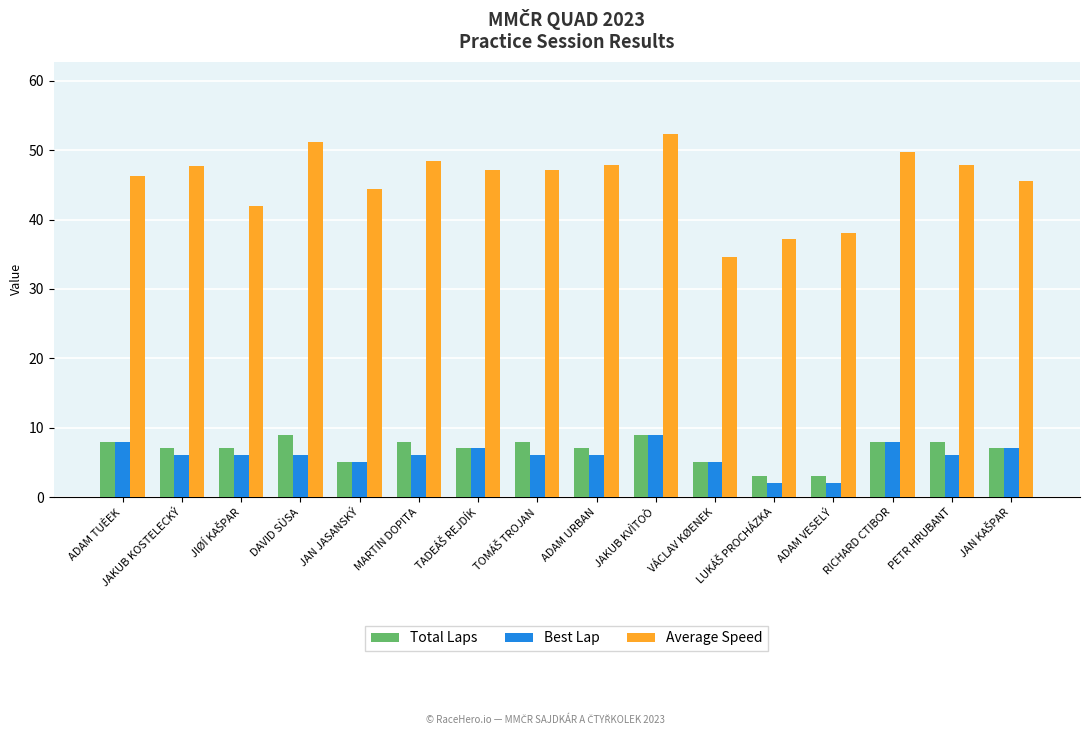

Read the Average Speed value at PETR HRUBANT.

47.8